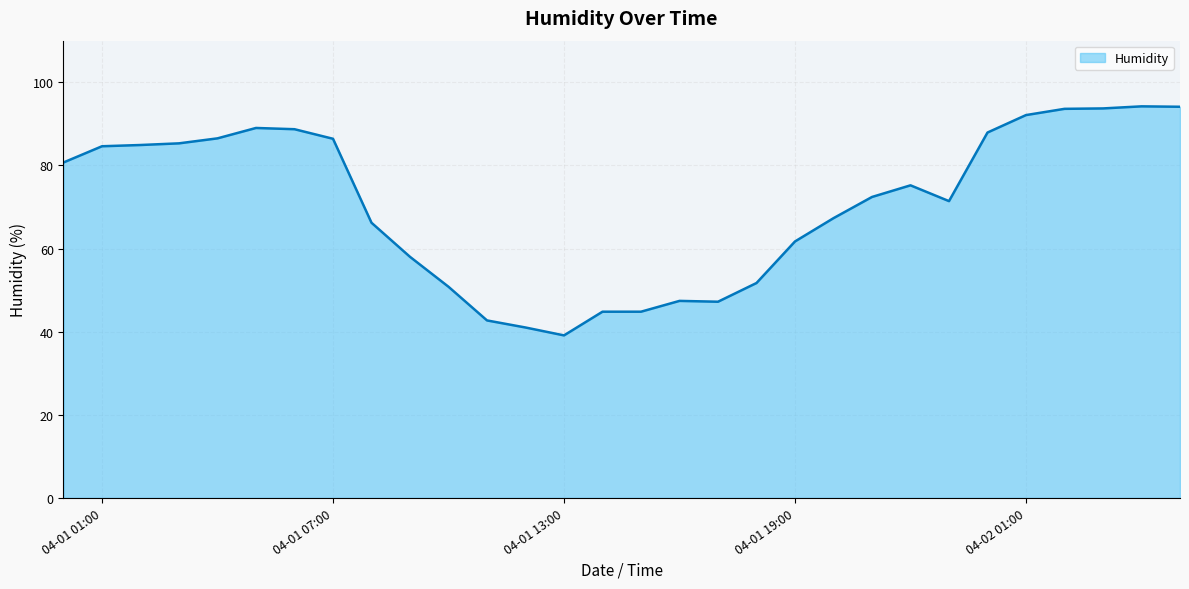

What is the greatest value displayed?

94.2